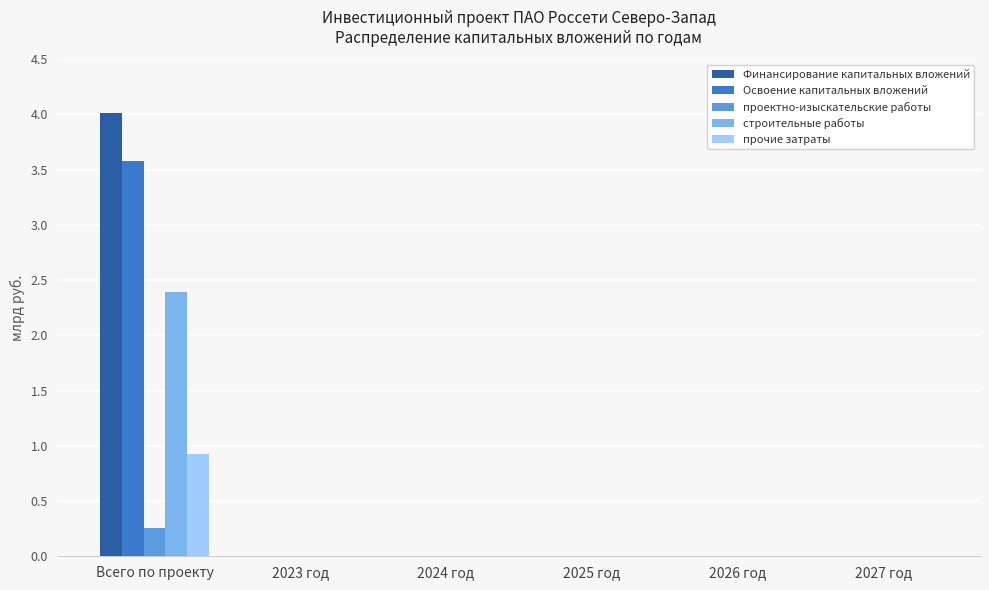

Is the value of Освоение капитальных вложений at Всего по проекту greater than the value of прочие затраты at 2024 год?

Yes